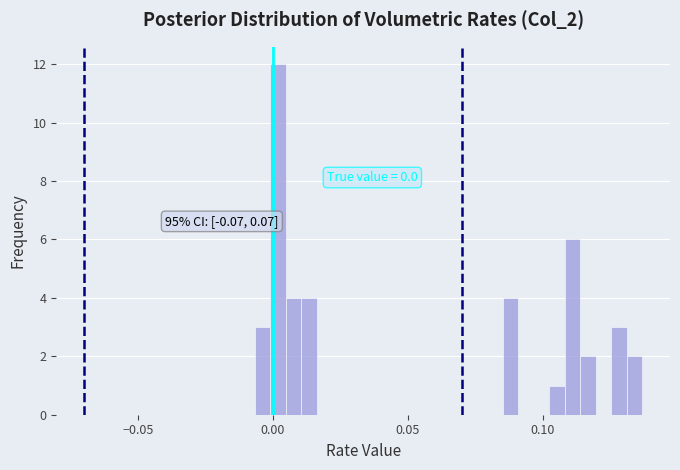

Read against the x-axis, roughly where is the centre of the tallest bar?

0.000